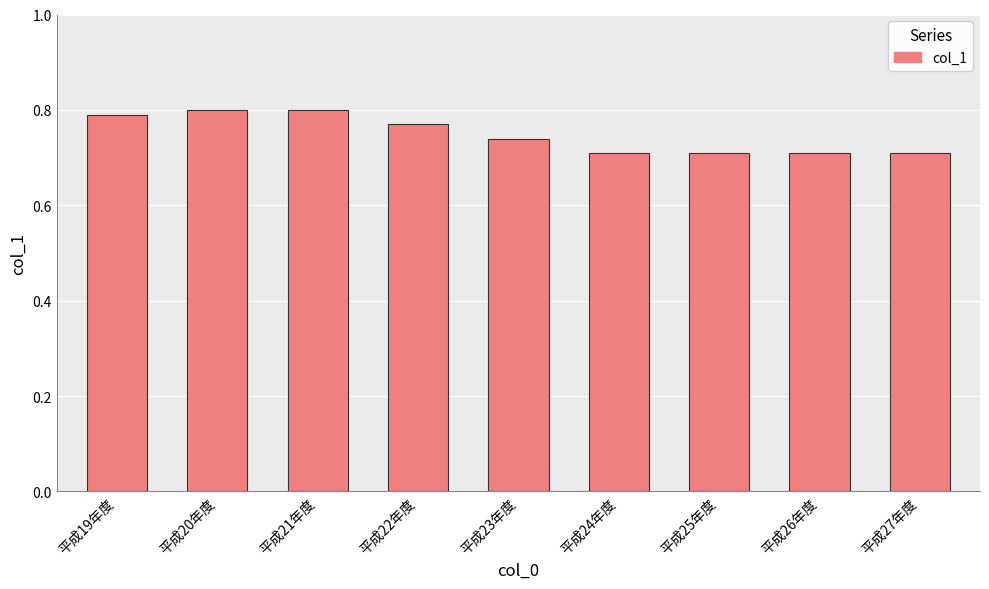

Is it true that the value at 平成21年度 is 0.8?

True